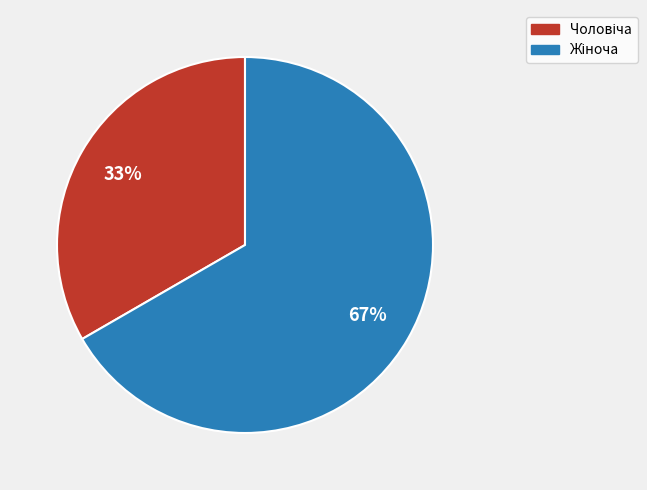

Is there a majority slice in this chart?

Yes